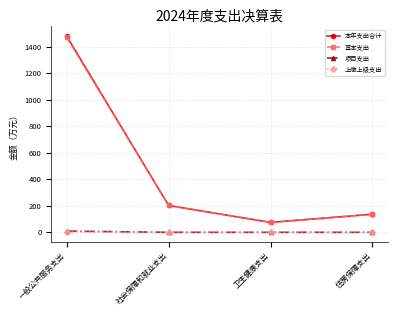

Is the value of 基本支出 at 一般公共服务支出 greater than the value of 上缴上级支出 at 住房保障支出?

Yes